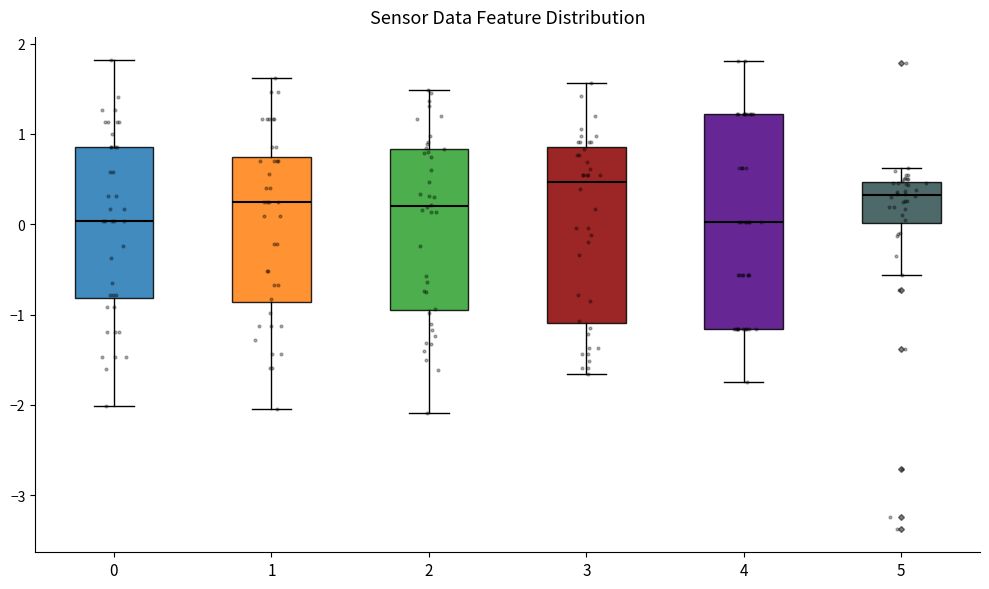

Where does the lower whisker of the box at x = 0 end on the y-axis? The values are not printed on the chart, so give them approximately, as read against the axis.

-2.0